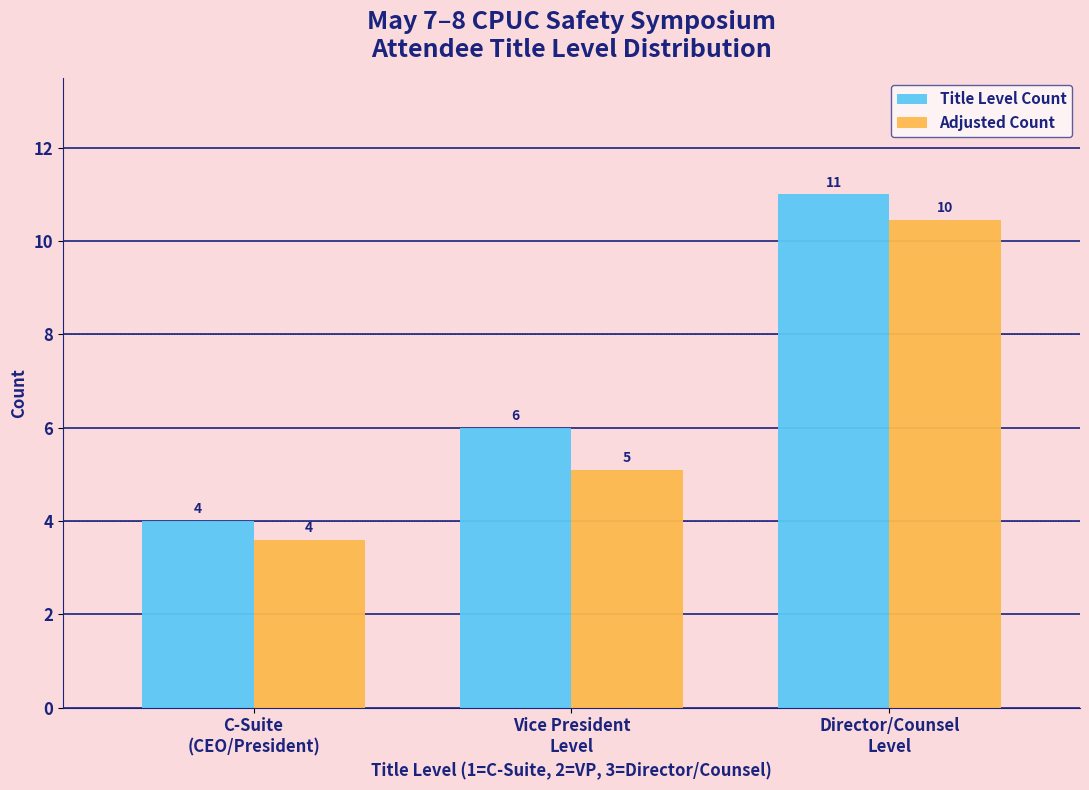

List the series in order of their peak value, highest first.

Title Level Count, Adjusted Count